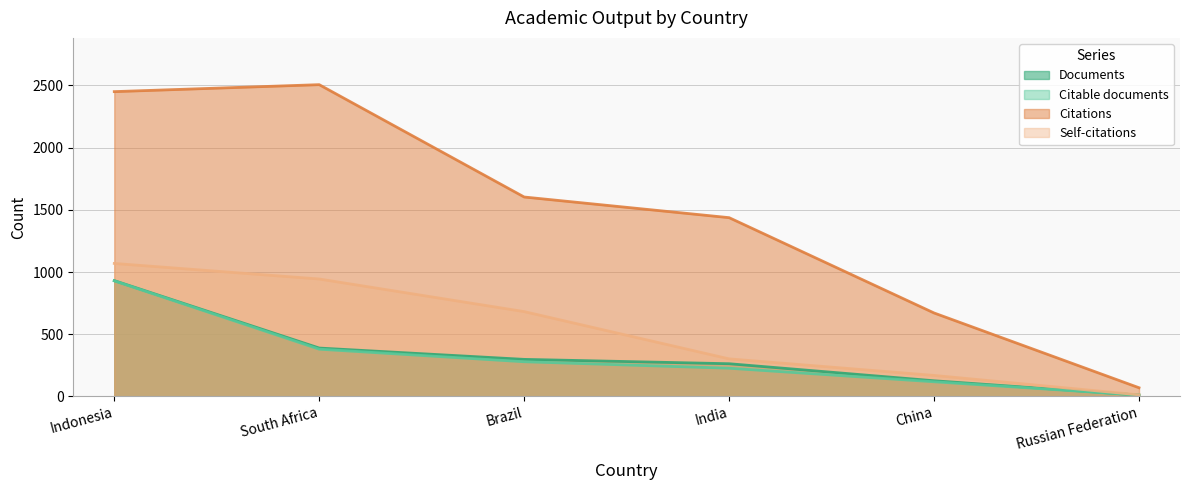

What is the average value of the Self-citations series?

530